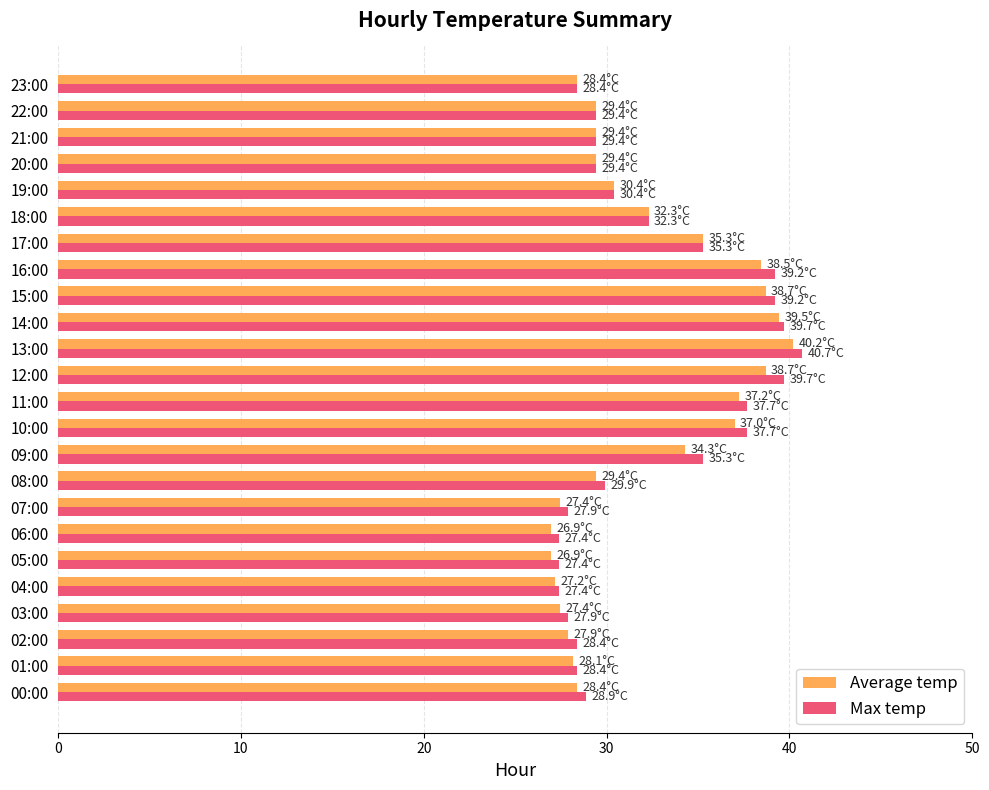

What is the greatest value displayed?

40.7